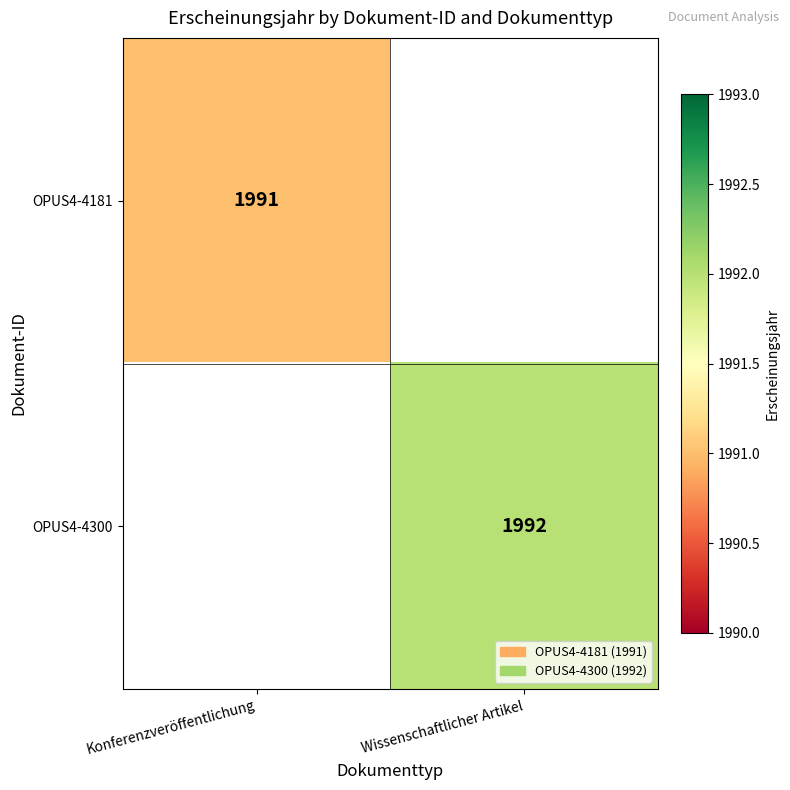

The value of OPUS4-4181 at Konferenzveröffentlichung is 1991. True or false?

True